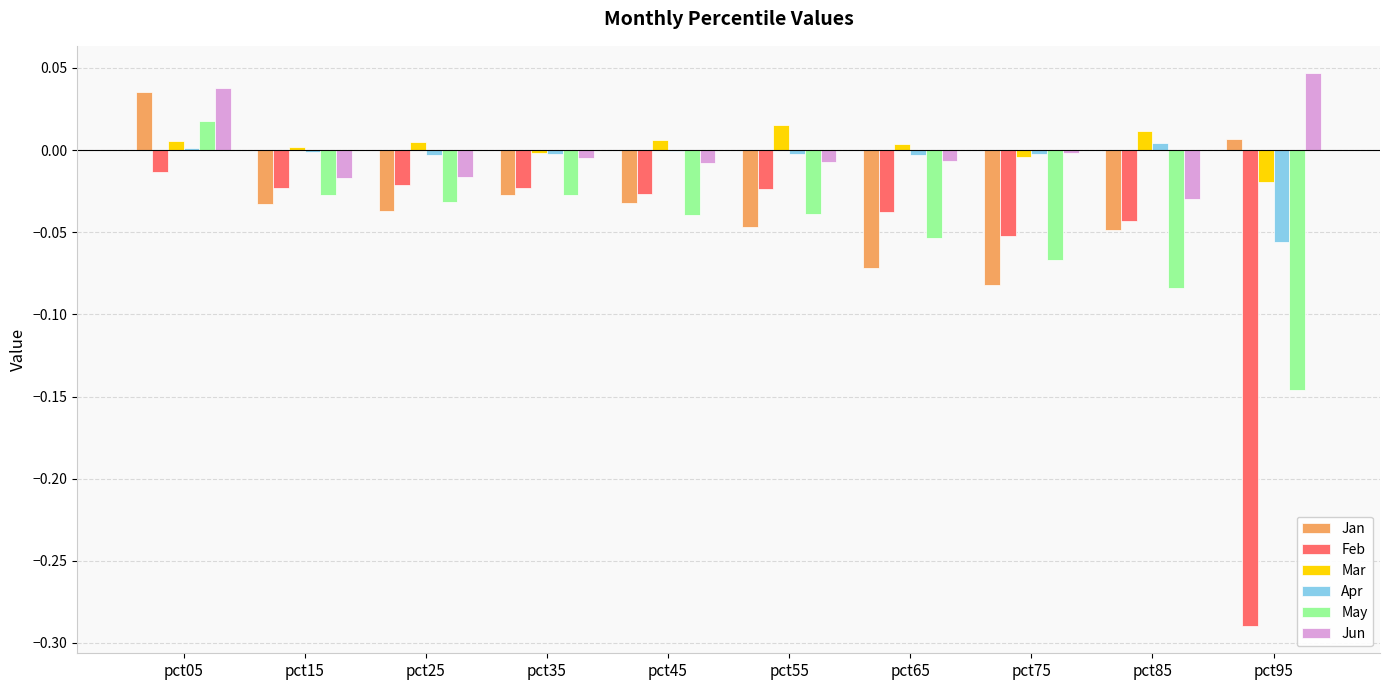

How many distinct data groups are displayed?

6